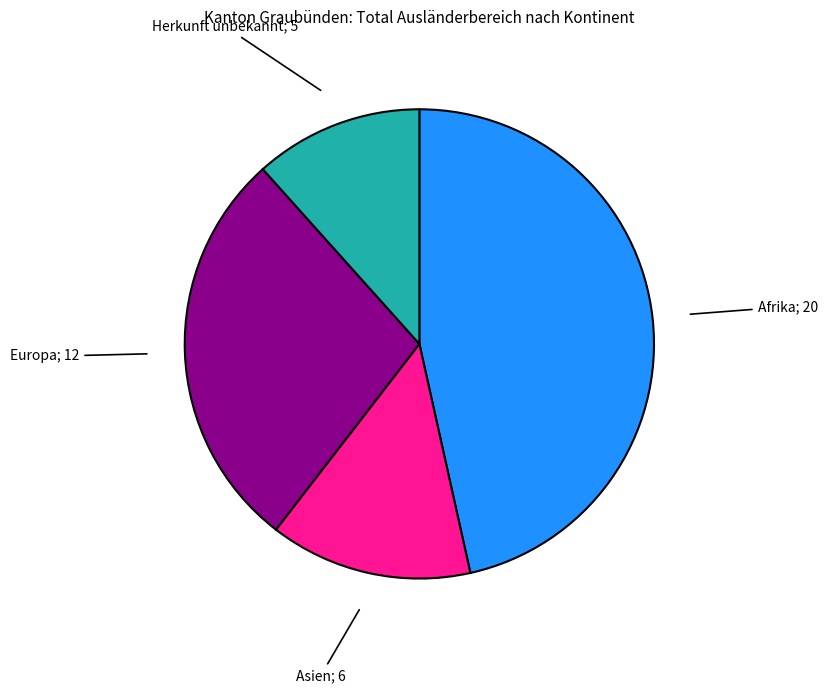

Is there any slice that represents more than half of the pie?

No